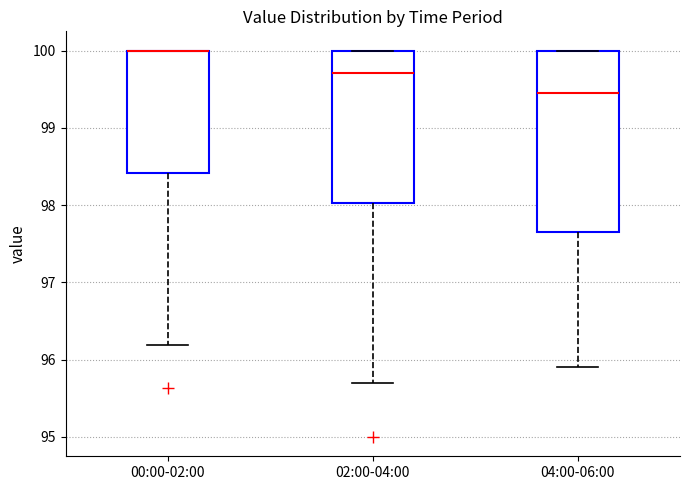

Where is the upper edge of the box for 02:00-04:00 on the y-axis? The values are not printed on the chart, so give them approximately, as read against the axis.

100.0